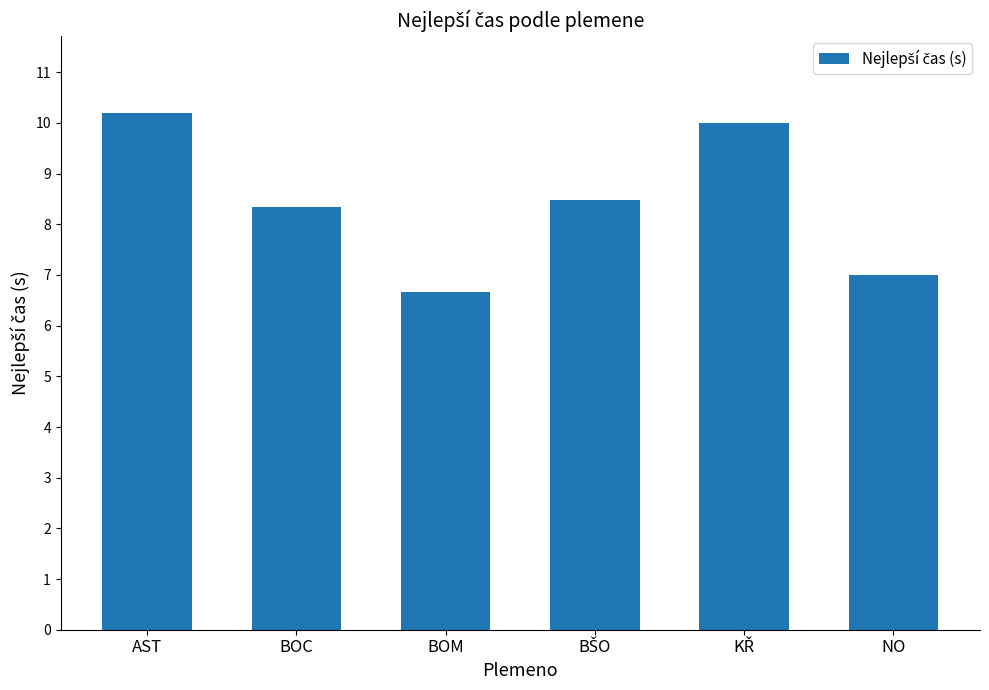

How many data points does each series have?

6